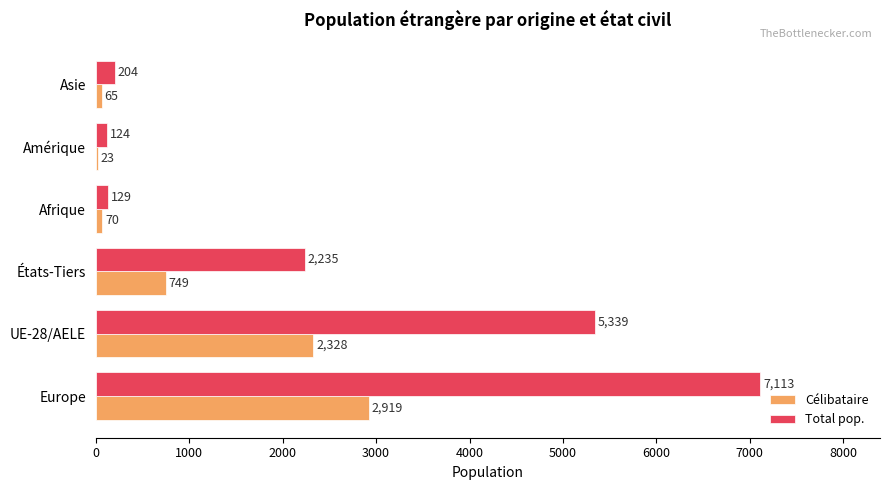

What is the maximum value shown in the chart?

7113